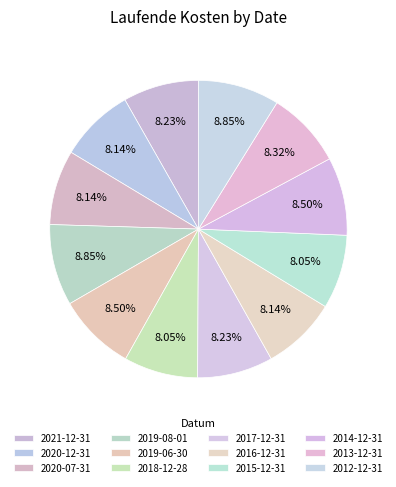

Which has a higher value, 2020-12-31 or 2013-12-31?

2013-12-31